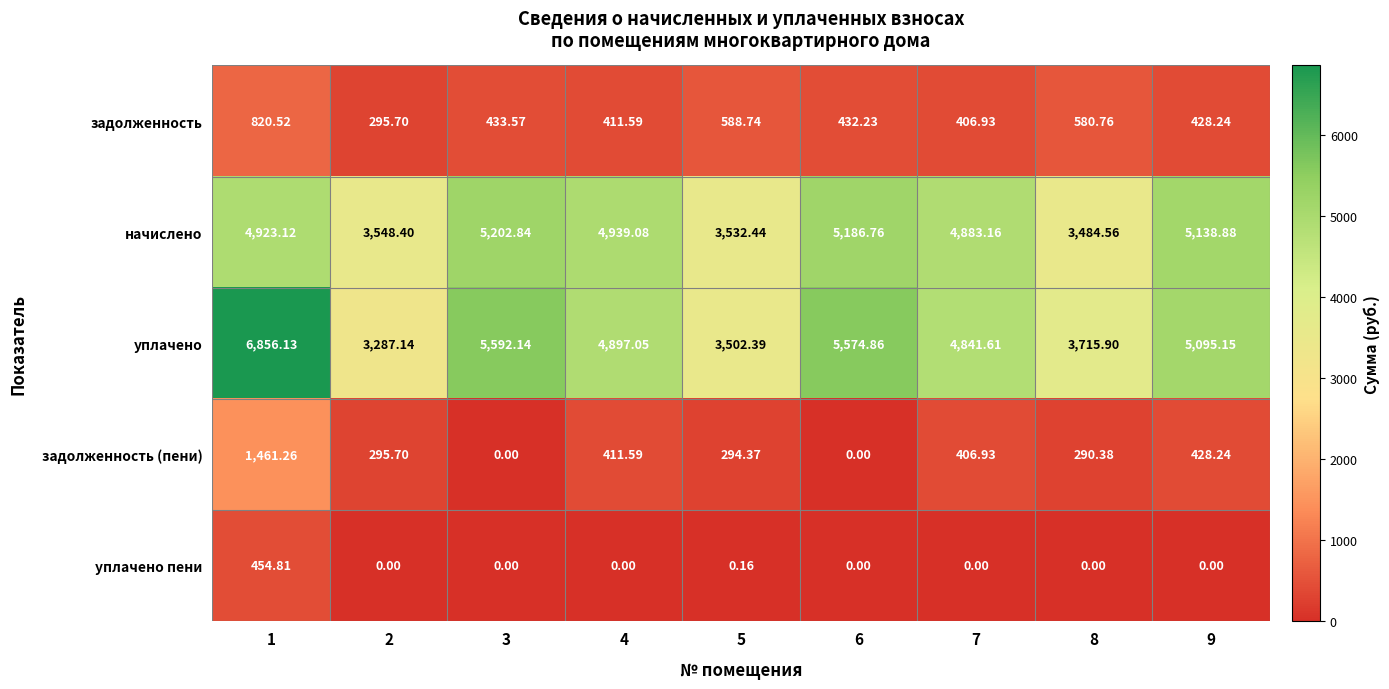

Which series has the widest spread of values?

уплачено